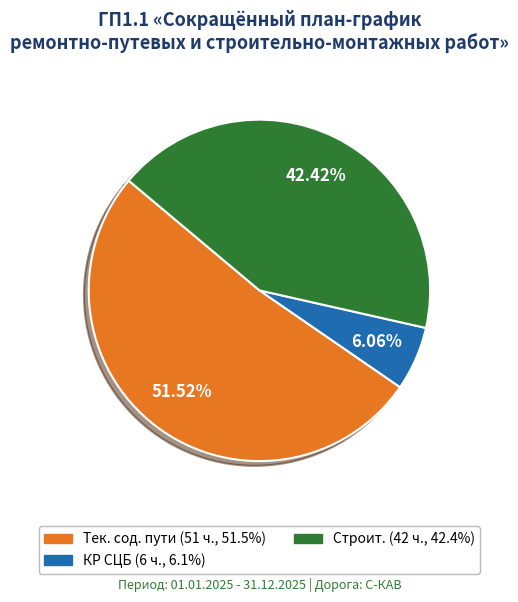

Is there any slice that represents more than half of the pie?

Yes